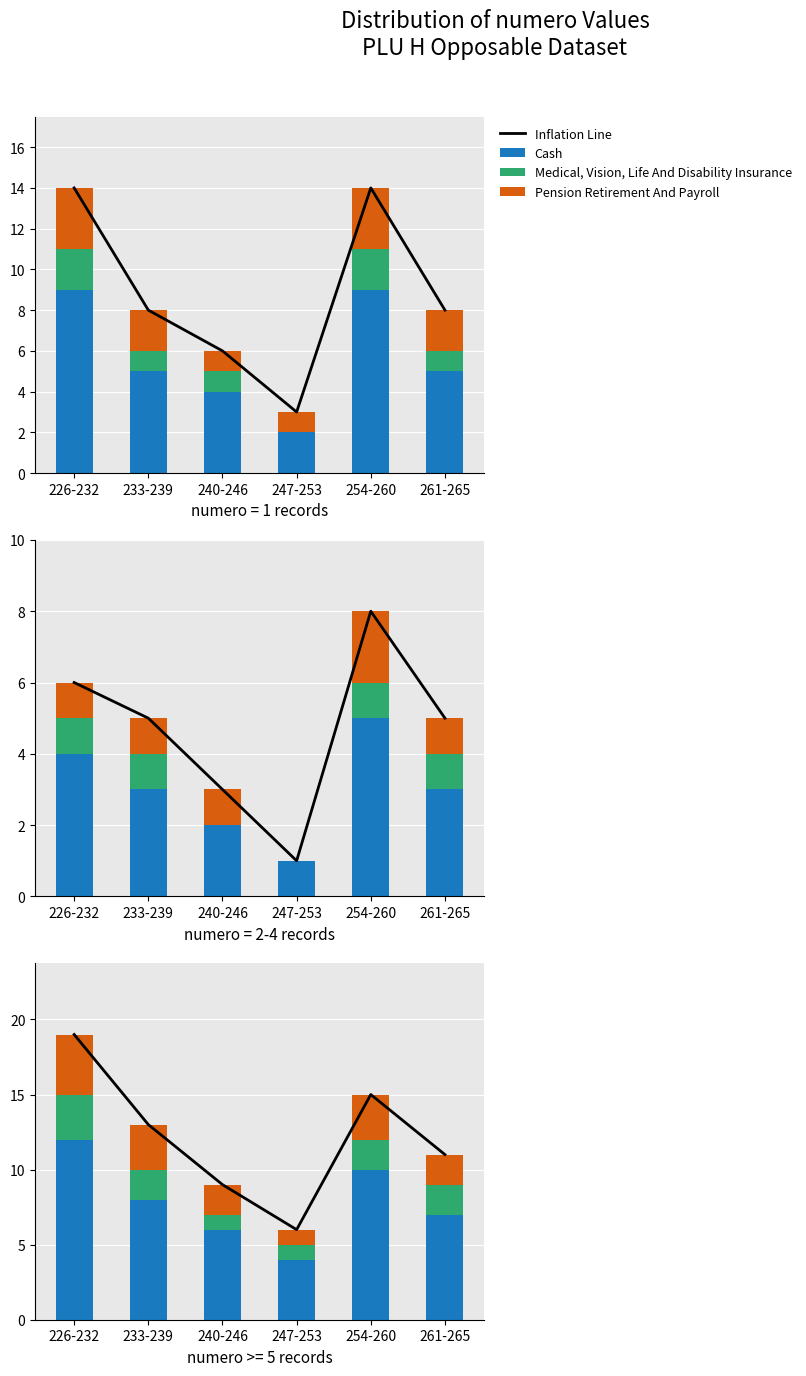

Which series changed the most between 240-246 and 247-253?

Inflation Line